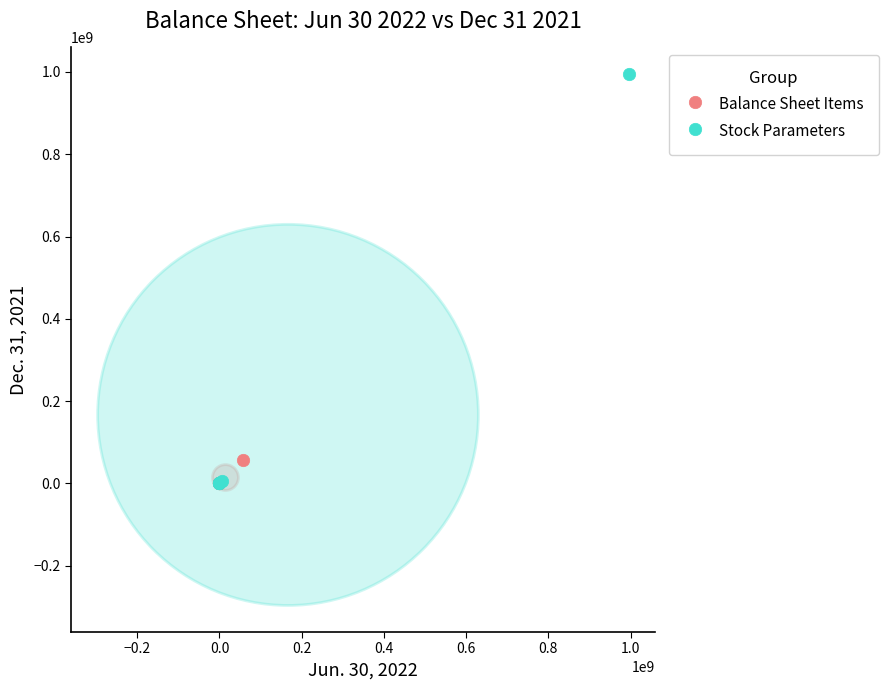

Which series reaches the maximum Y coordinate?

Stock Parameters